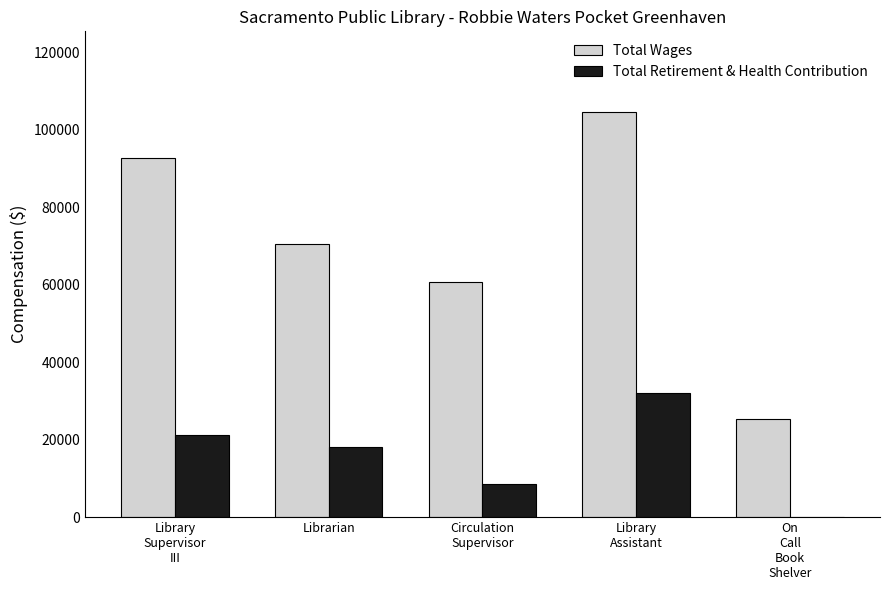

What is the sum of all Total Wages values?

353525